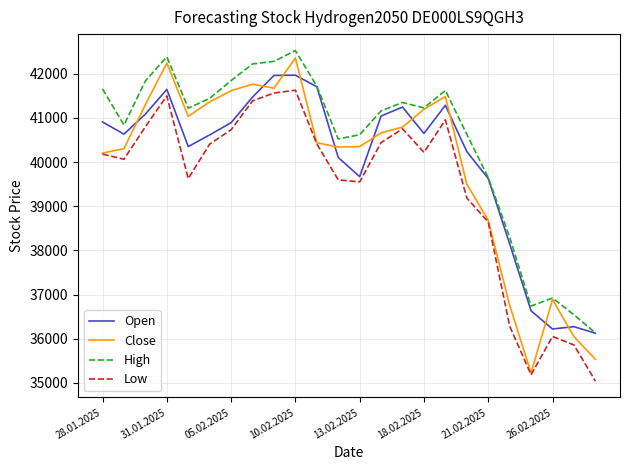

True or false: Open and Close cross at least once.

True